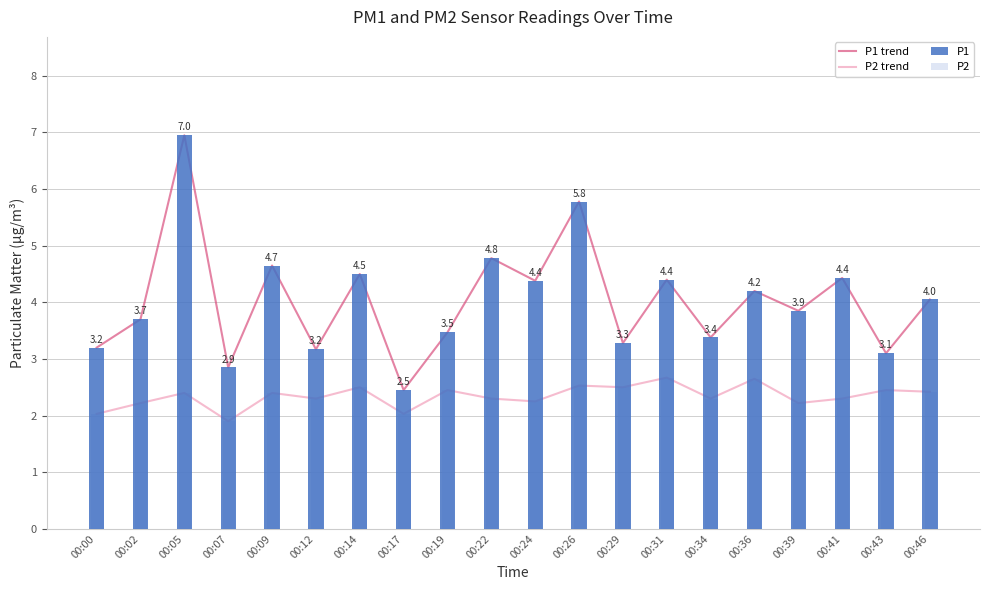

What is the approximate value of P2 trend at 00:09?

2.4